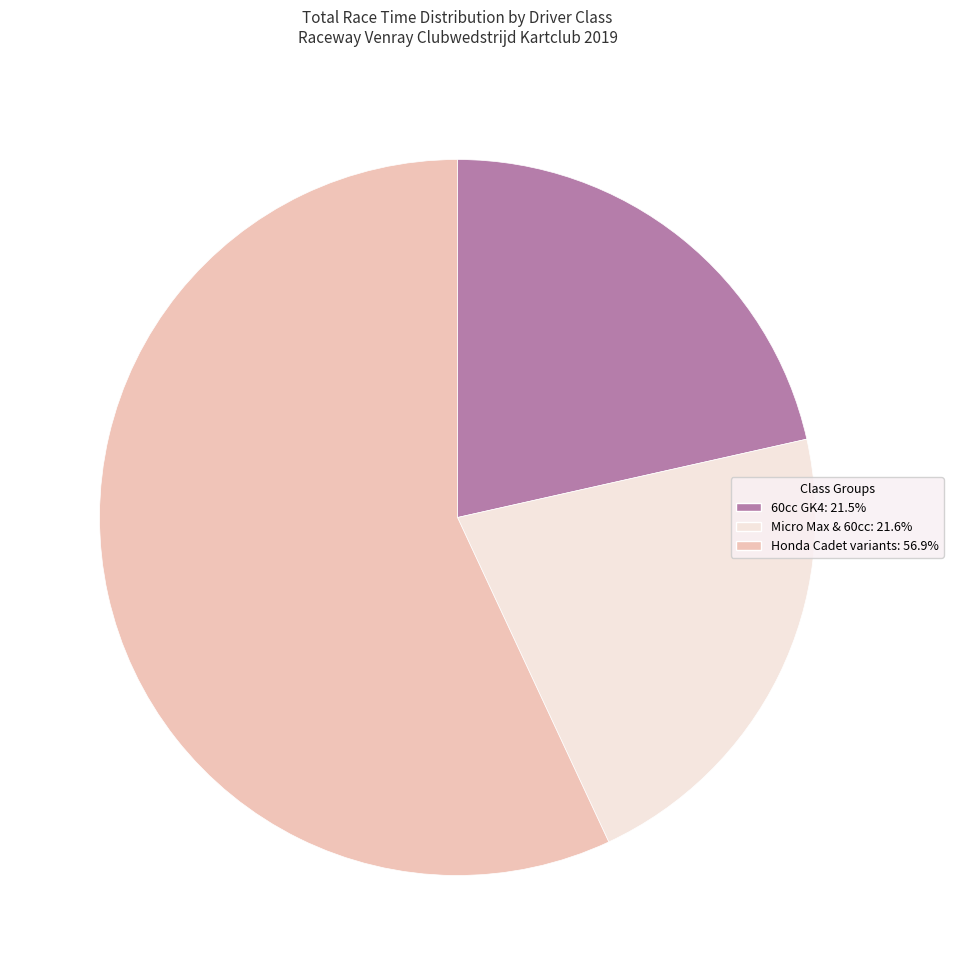

Is there a majority slice in this chart?

Yes